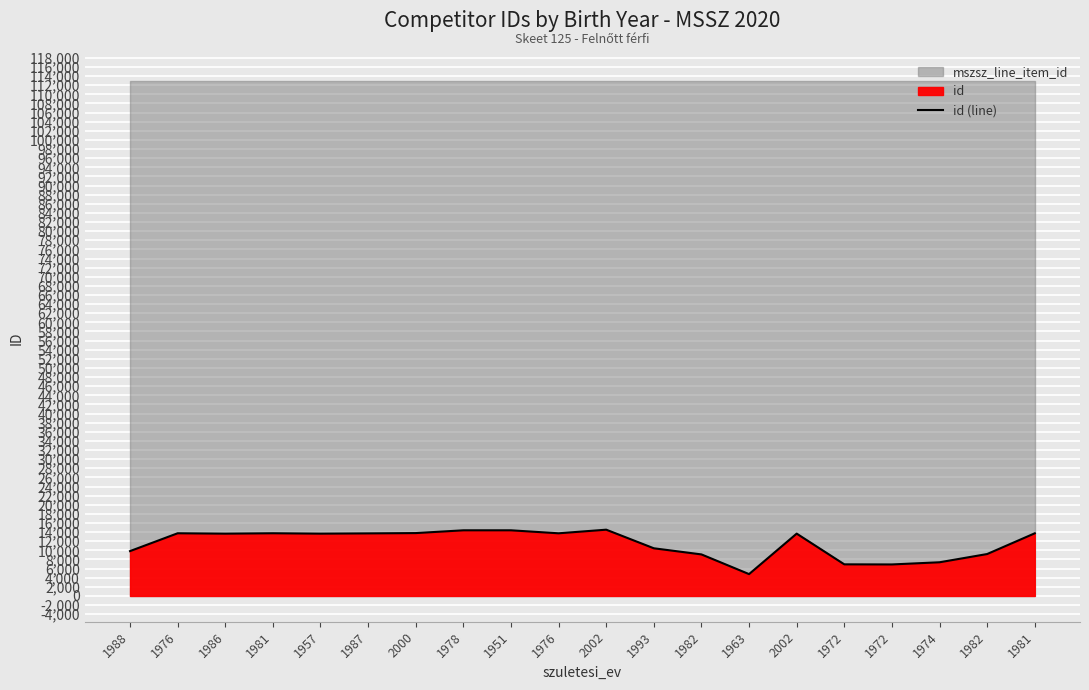

Reading left to right, what are all the values shown in this chart?

9840	13749	13666	13753	13667	13725	13790	14398	14399	13743	14535	10457	9112	4792	13671	6934	6911	7388	9194	13741